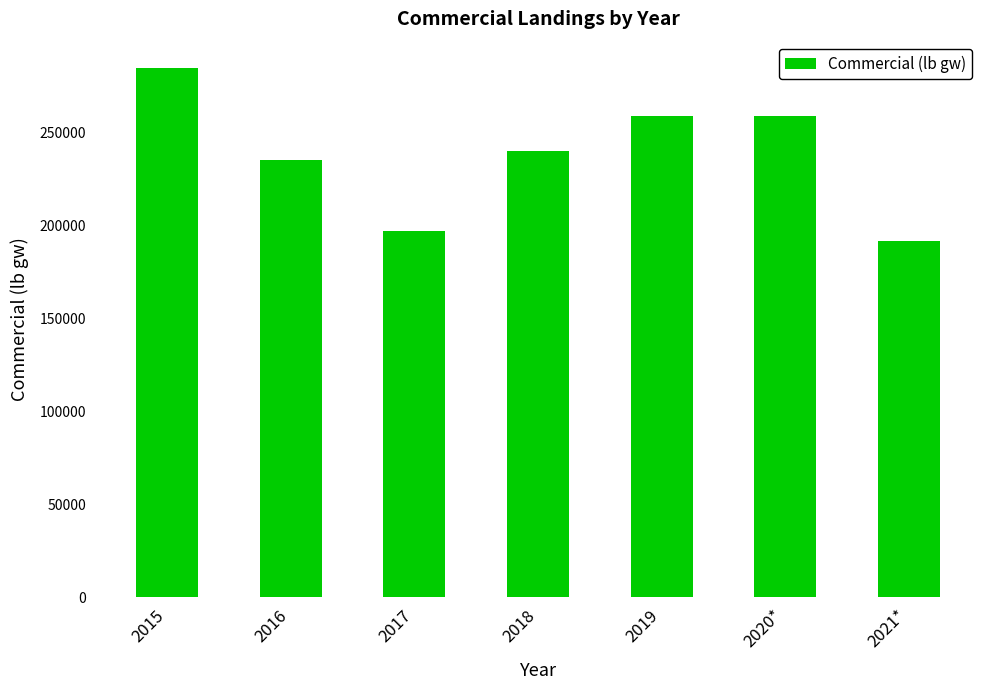

Between 2018 and 2017, which is larger?

2018